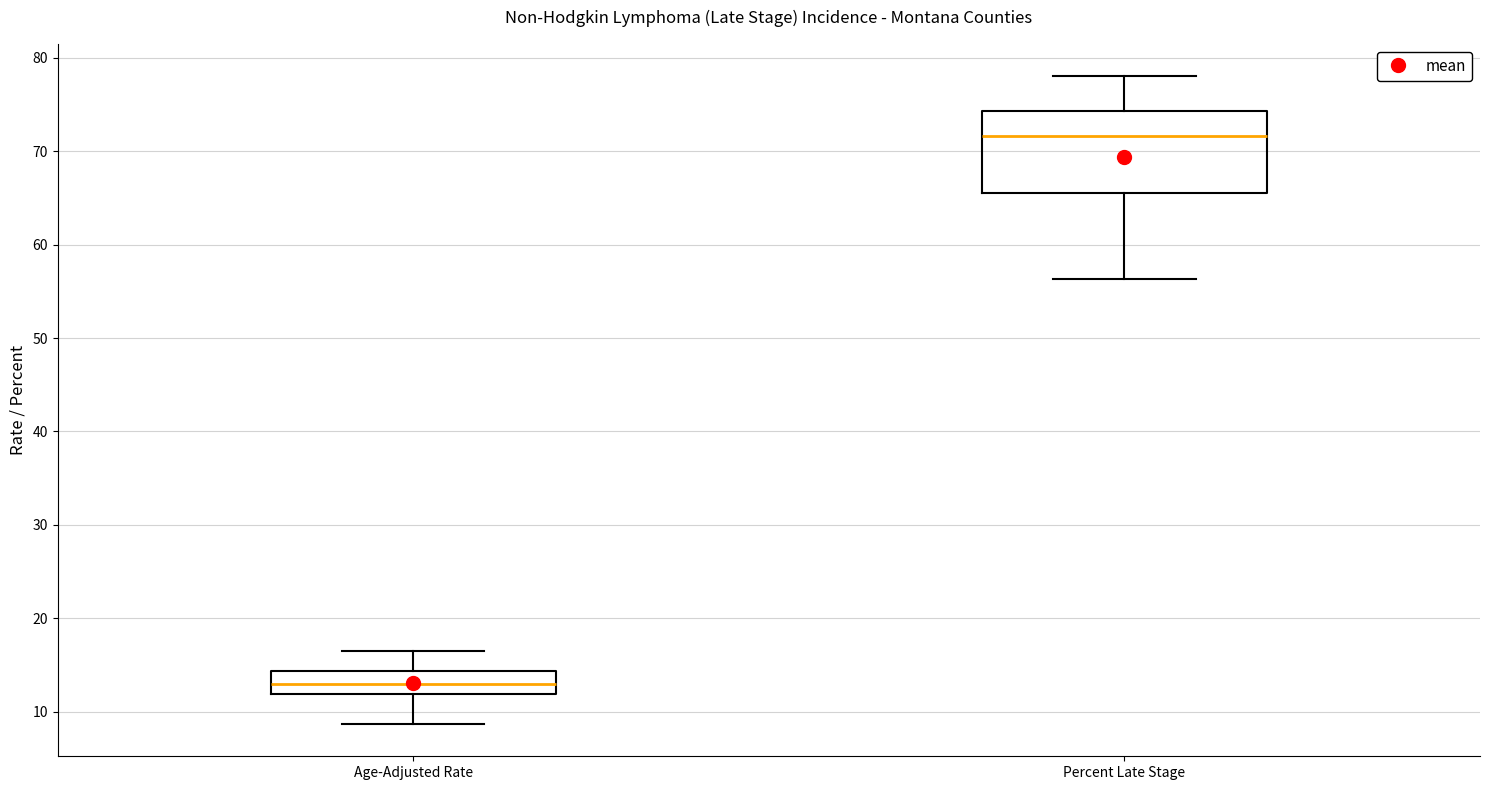

Reading left to right, transcribe this box plot: for each box, give where its median line is, the range the box spans, and where its two whiskers end, as read against the y-axis. The values are not printed on the chart, so give them approximately, as read against the axis.

Age-Adjusted Rate: median 13, box 12 to 14, whiskers 9 to 17
Percent Late Stage: median 72, box 66 to 74, whiskers 56 to 78